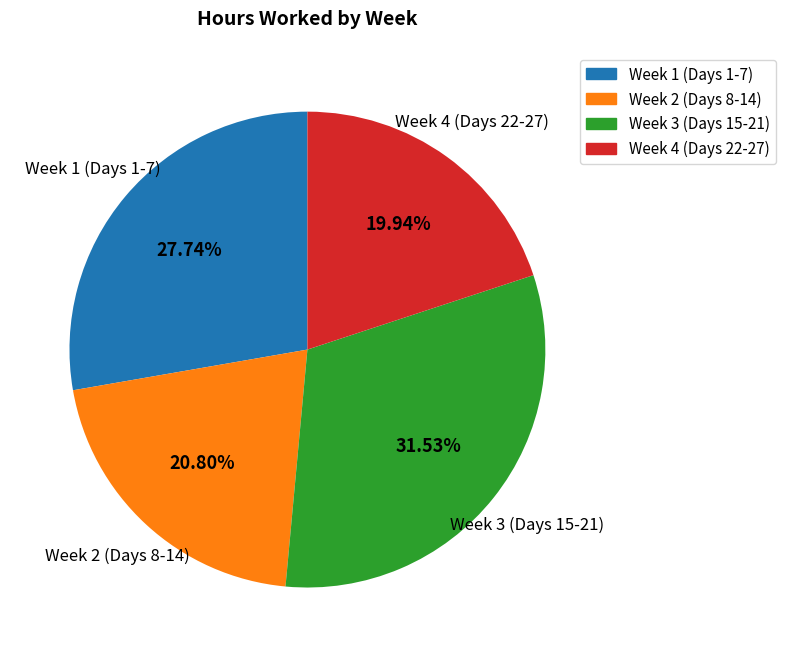

How many segments does this pie chart have?

4